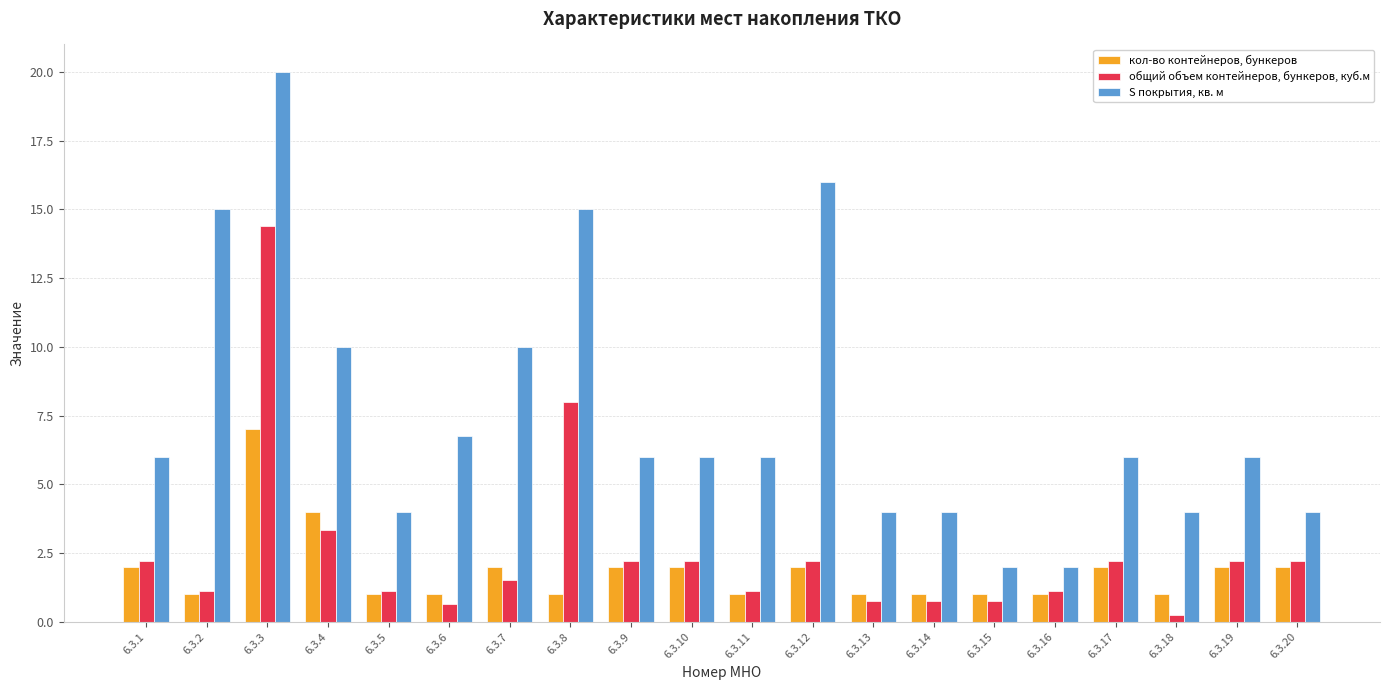

What are all the series names shown in the legend?

кол-во контейнеров, бункеров, общий объем контейнеров, бункеров, куб.м, S покрытия, кв. м